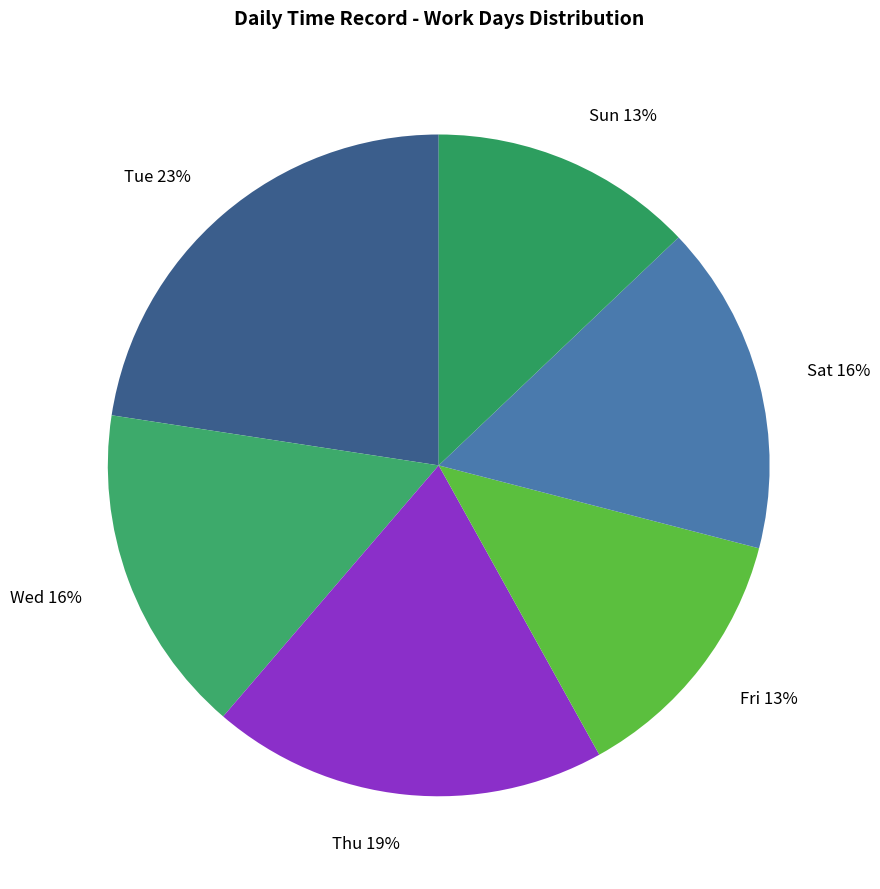

Count the number of slices in the pie.

6